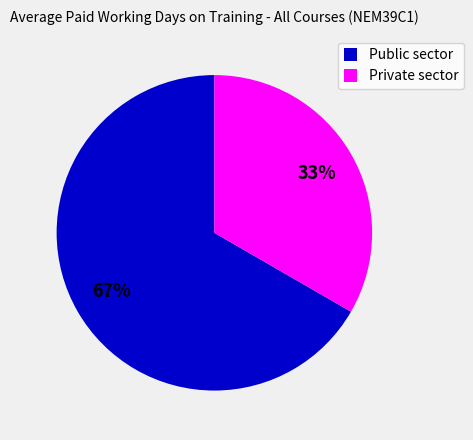

Is the sum of Public sector and Private sector greater than half?

Yes